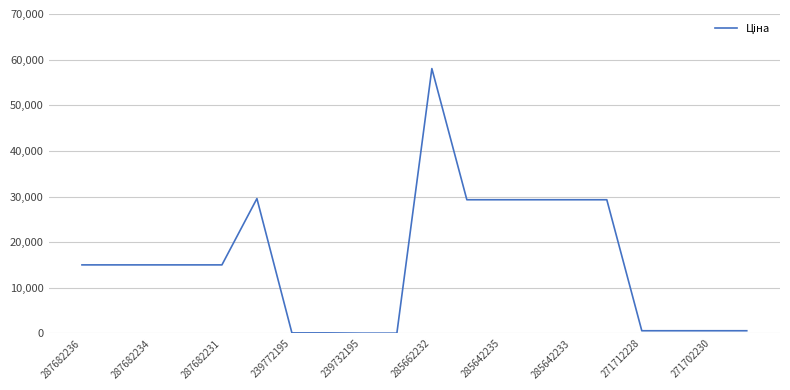

What is the difference between the maximum and minimum values?

57980.4